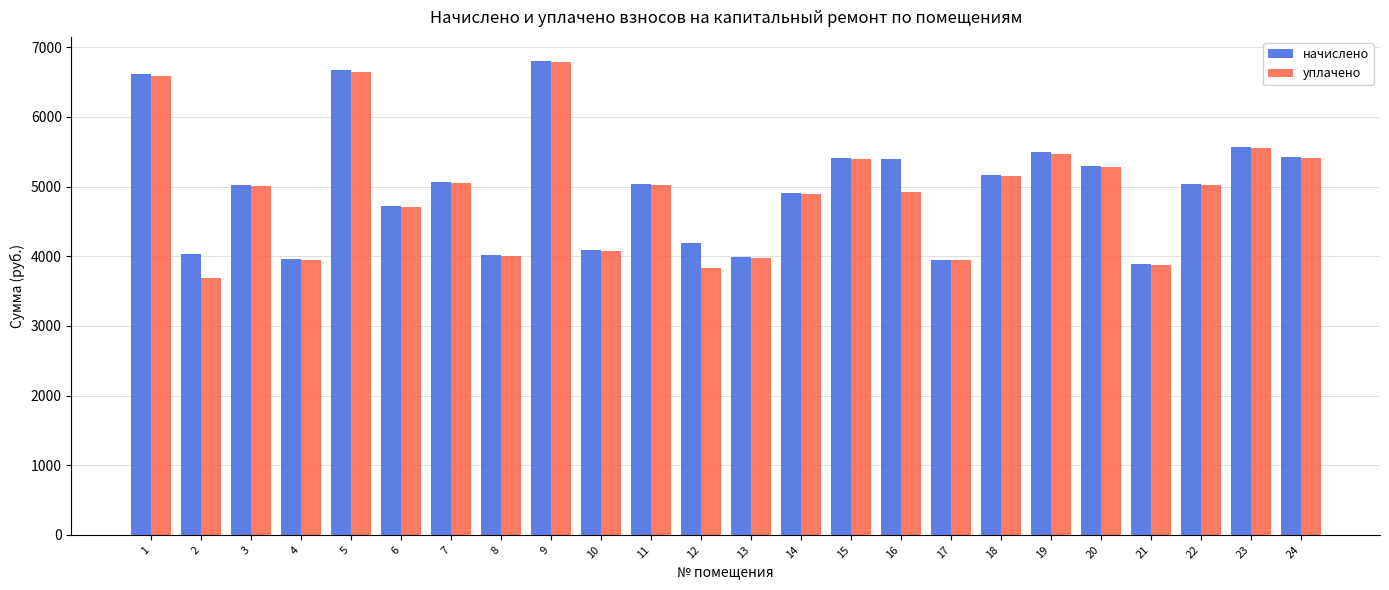

What is the total value across all series at 14?

9809.3